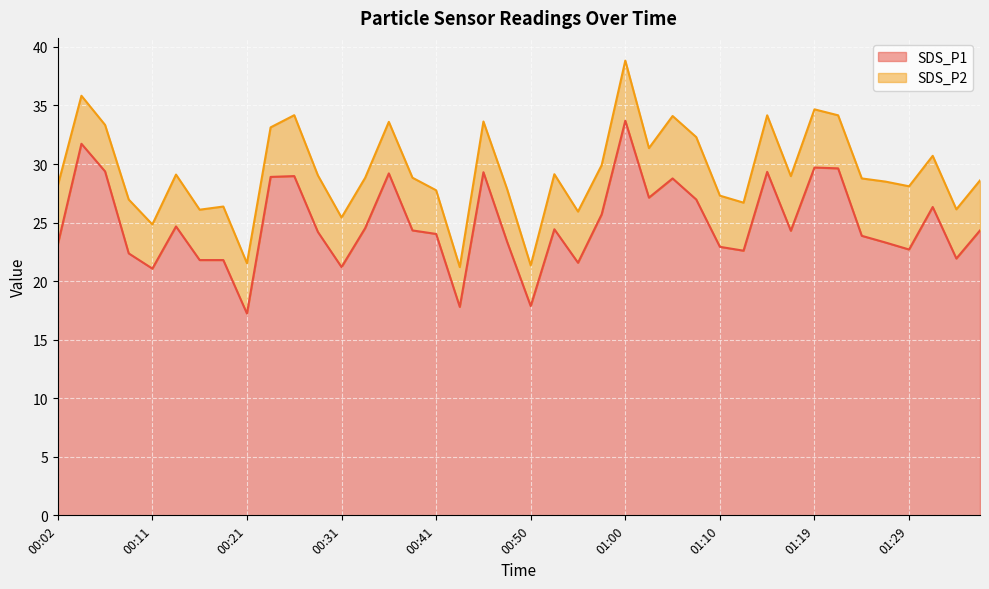

What is the difference between the maximum and minimum values?

16.5